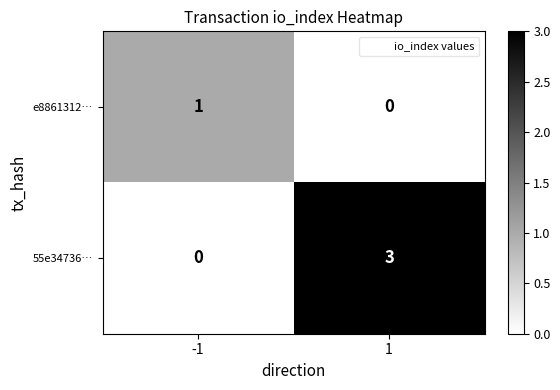

How many distinct data groups are displayed?

2